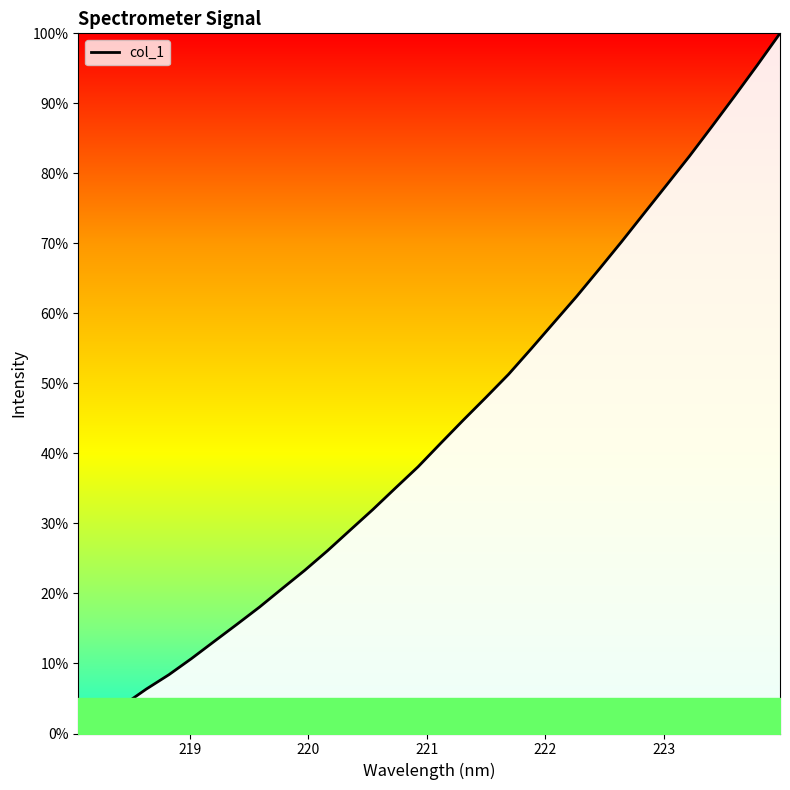

What is the maximum value shown in the chart?

100.0